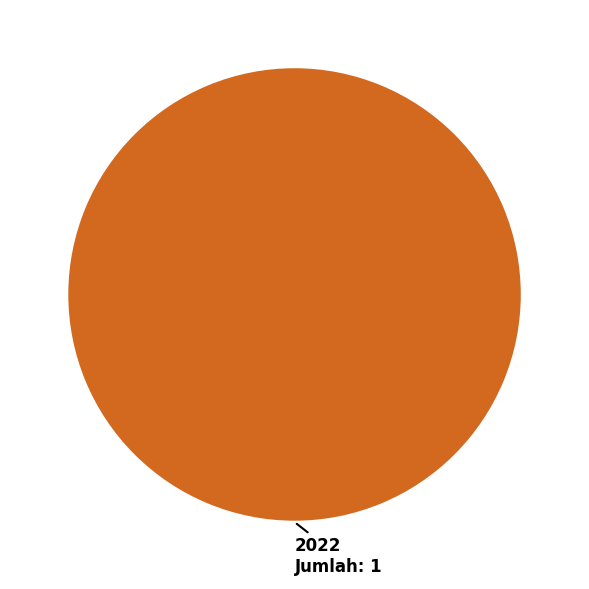

Count the number of slices in the pie.

1